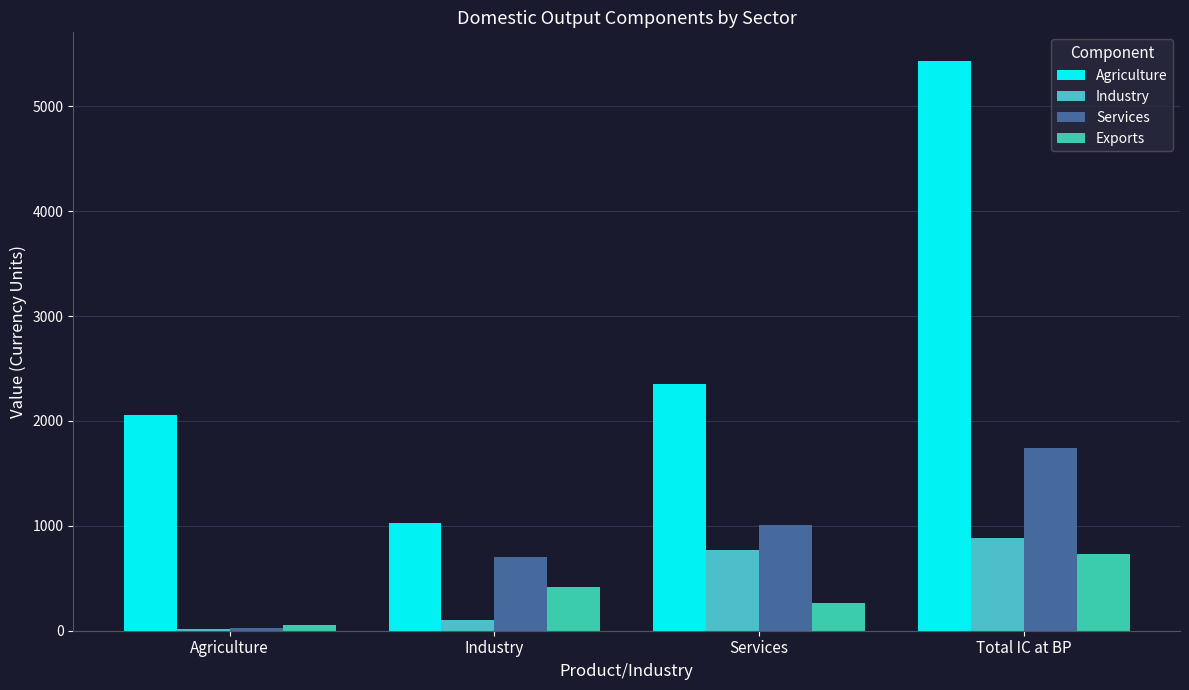

Reading right to left, list all the values displayed in this chart.

Agriculture: Total IC at BP=5433.9	Services=2350.4	Industry=1028.4	Agriculture=2055.2
Industry: Total IC at BP=886.4	Services=767.4	Industry=105.2	Agriculture=13.8
Services: Total IC at BP=1743.2	Services=1011.1	Industry=707.2	Agriculture=24.9
Exports: Total IC at BP=734.1	Services=266.5	Industry=415.1	Agriculture=52.6